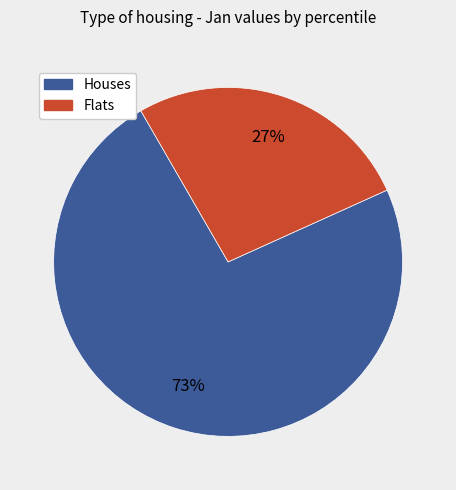

To the nearest percent, what is the average slice percentage?

50%